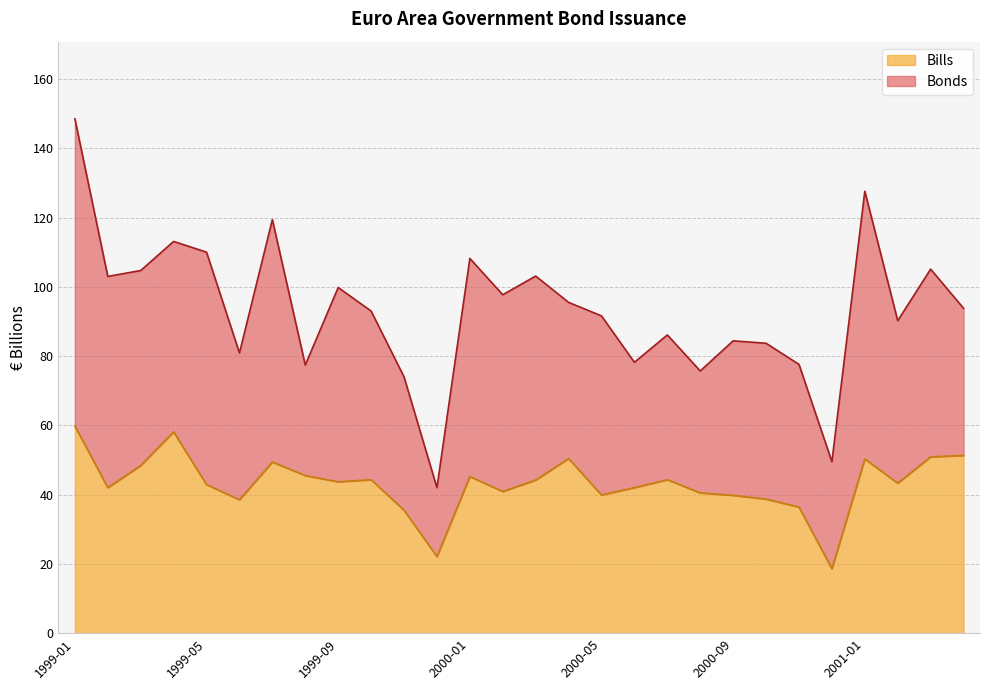

Reading right to left, what are all the values shown in this chart?

51.3	50.9	43.3	50.3	18.6	36.4	38.7	39.8	40.5	44.3	42.0	39.9	50.4	44.2	40.9	45.2	22.1	35.5	44.3	43.7	45.5	49.4	38.5	42.9	58.1	48.4	42.0	59.8